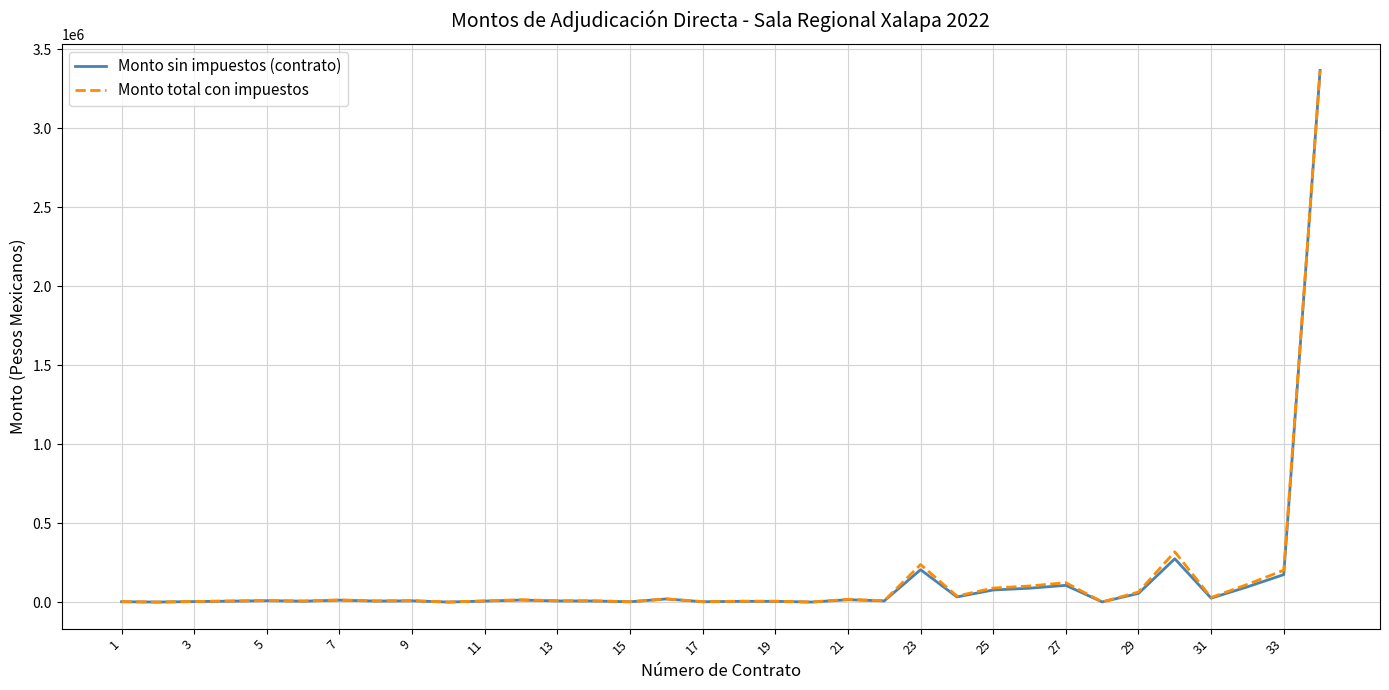

What is the highest value of the Monto sin impuestos (contrato) series?

3366760.0